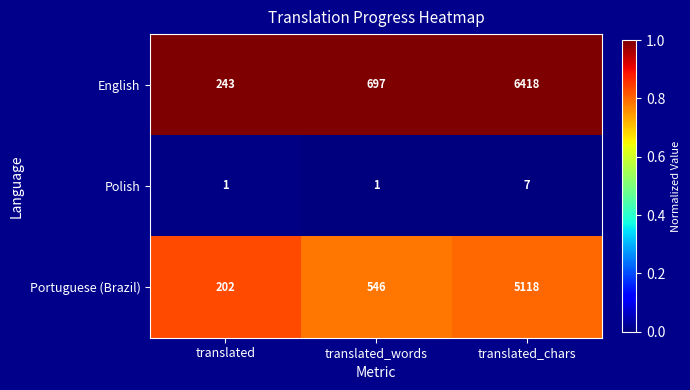

At which category is the sum across all series the highest?

translated_chars